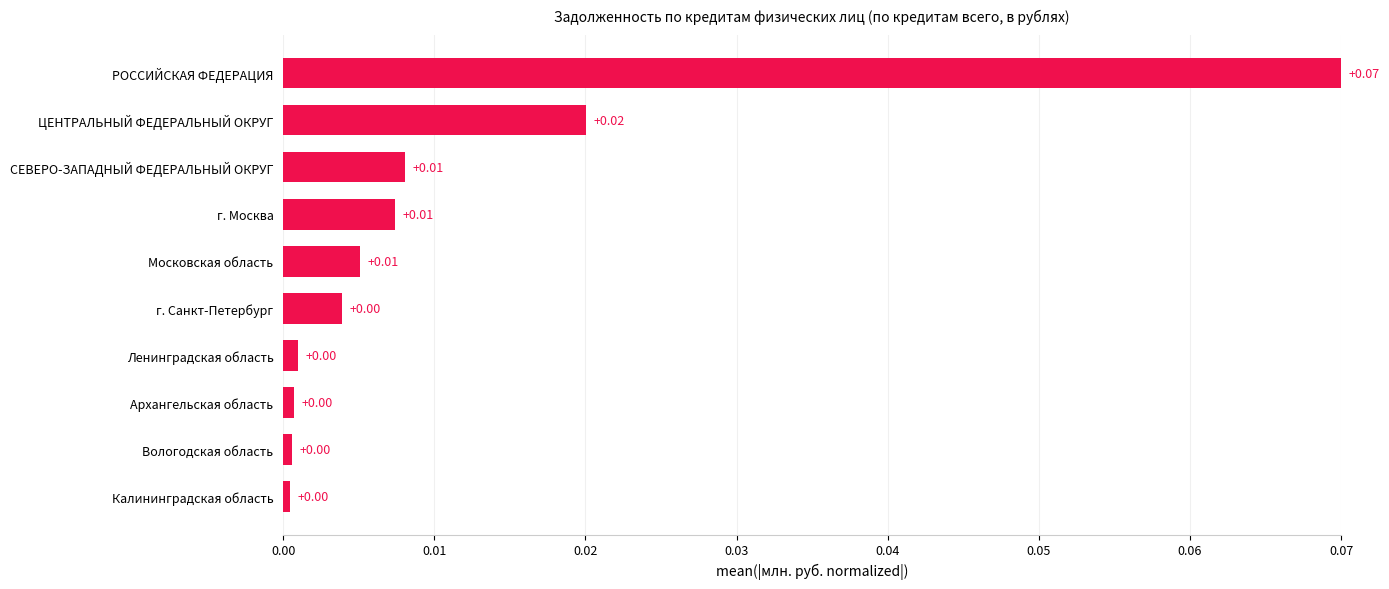

Which has a higher value, ЦЕНТРАЛЬНЫЙ ФЕДЕРАЛЬНЫЙ ОКРУГ or Архангельская область?

ЦЕНТРАЛЬНЫЙ ФЕДЕРАЛЬНЫЙ ОКРУГ